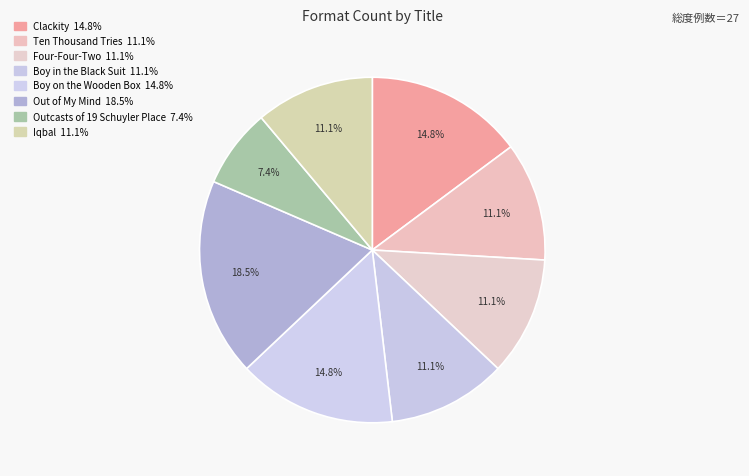

Approximately how many times larger is the value at Ten Thousand Tries compared to Out of My Mind?

0.6